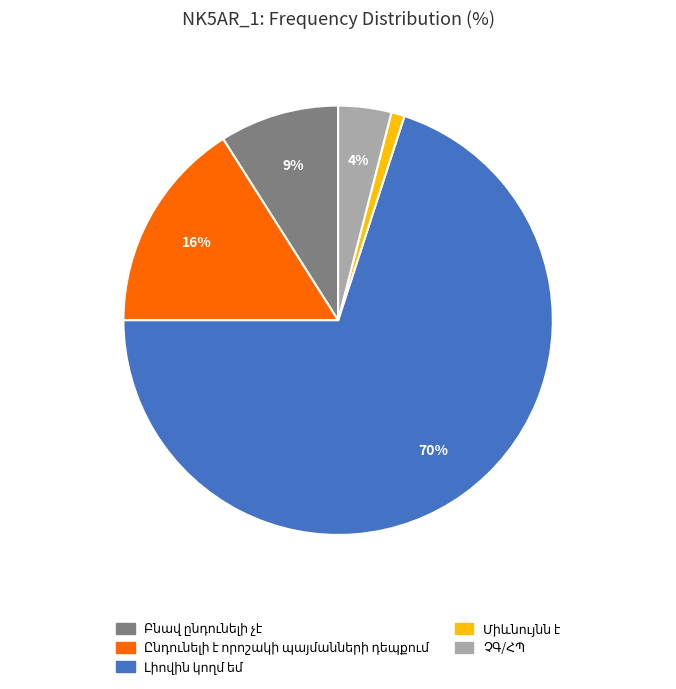

To the nearest percent, what is the difference between the largest and smallest slice percentages?

69%